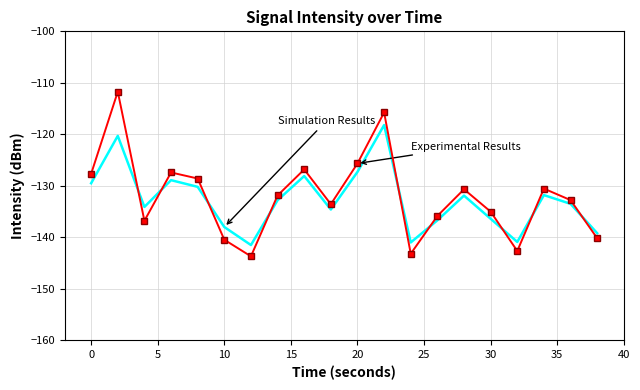

What is the maximum value shown in the chart?

-111.7